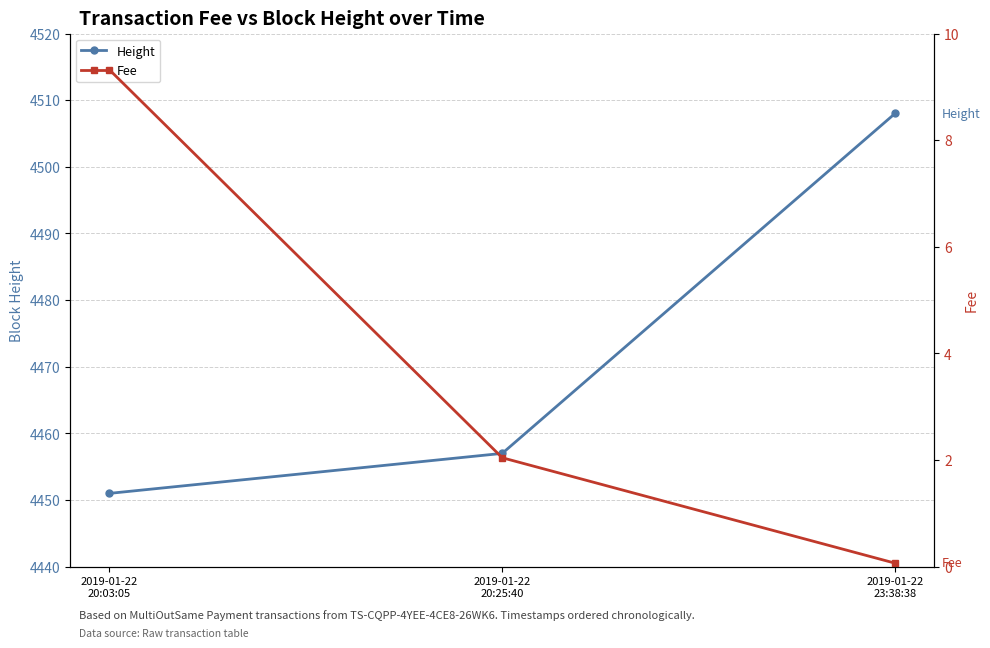

Reading left to right, transcribe all the data shown in this chart.

Height: 2019-01-22
20:03:05=4451.0	2019-01-22
20:25:40=4457.0	2019-01-22
23:38:38=4508.0
Fee: 2019-01-22
20:03:05=9.3	2019-01-22
20:25:40=2.0	2019-01-22
23:38:38=0.1